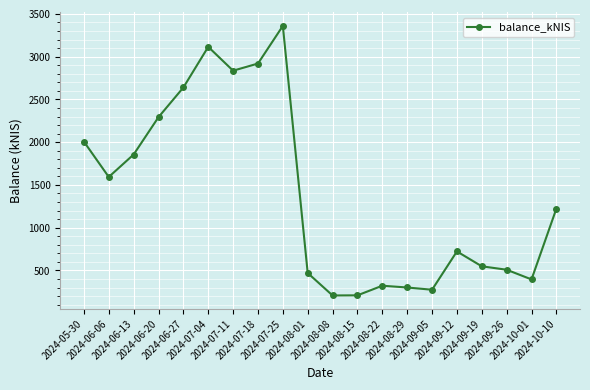

True or false: the data has more than 1 interior local peaks.

True